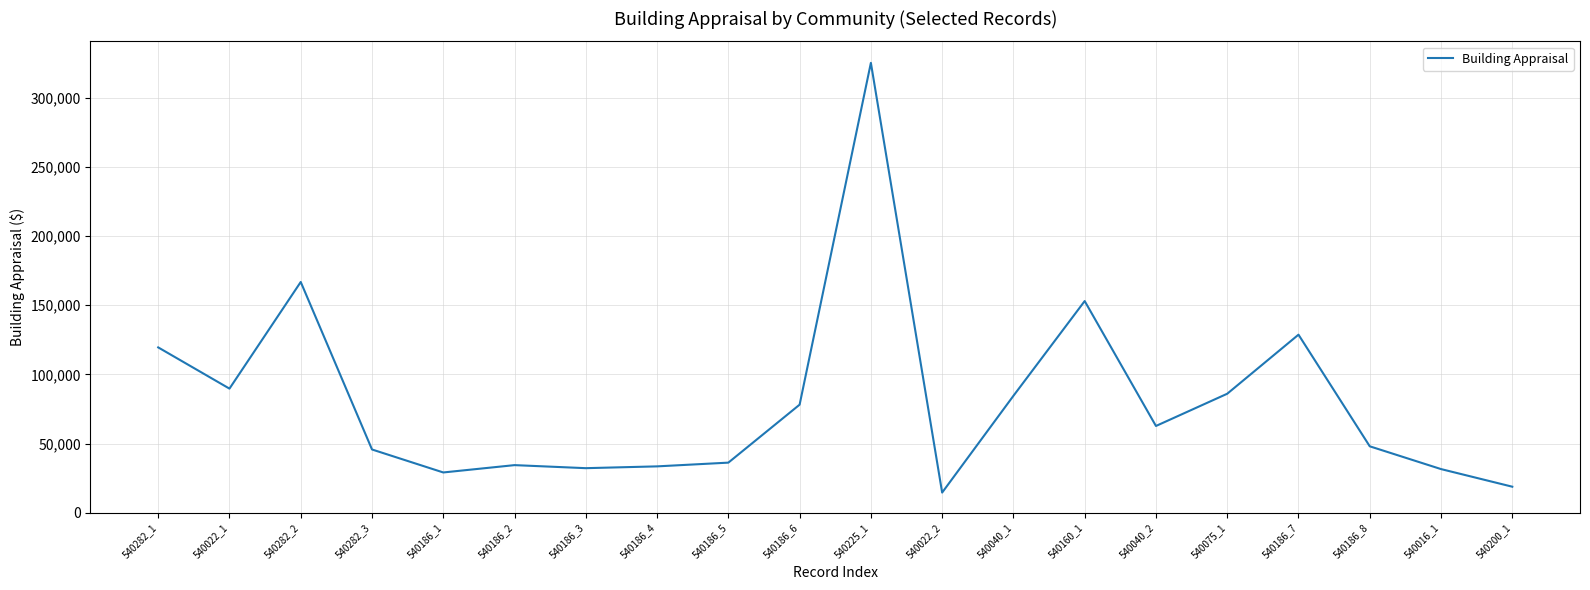

What is the ratio of the value at 540075_1 to the value at 540200_1?

4.6